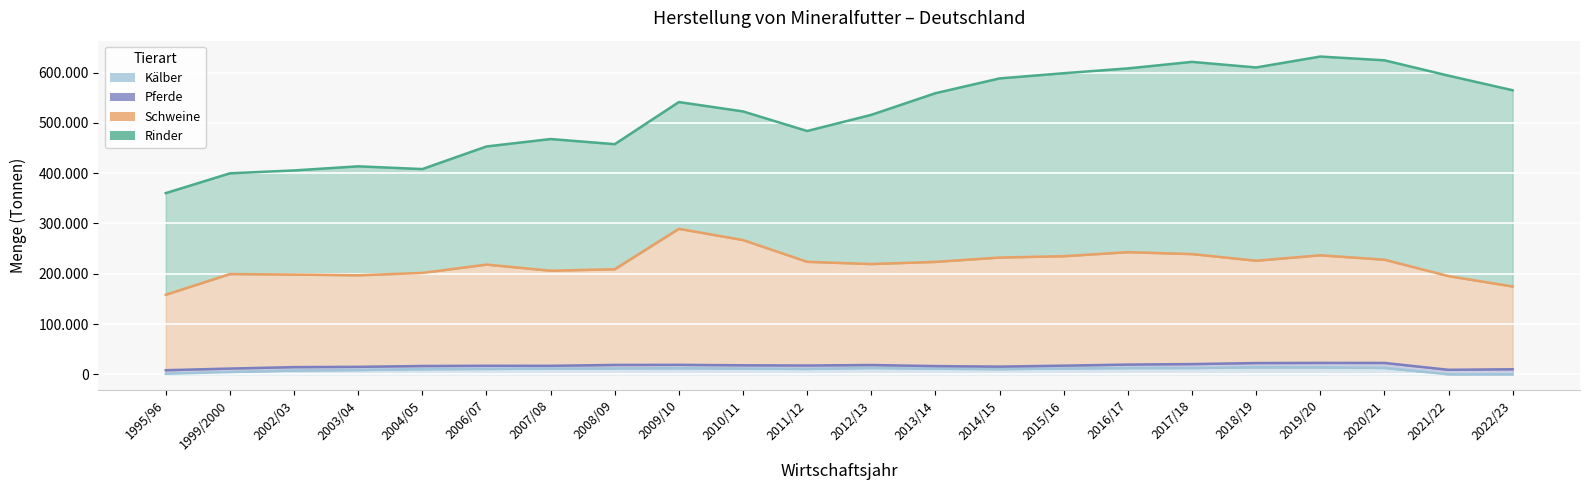

True or false: Kälber has more than 0 interior local peaks.

True